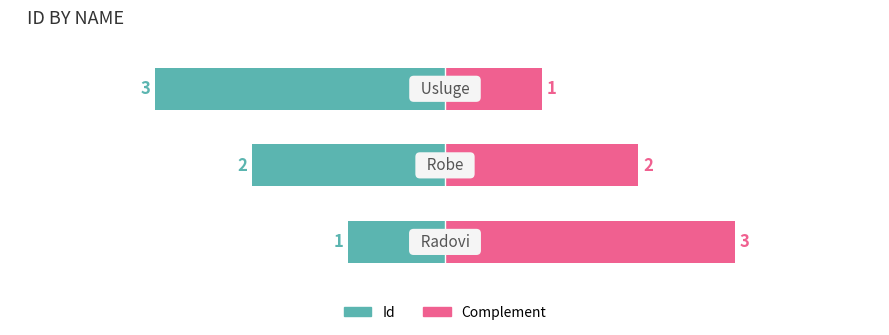

At 1, list the series in order from smallest to largest.

Id, Complement